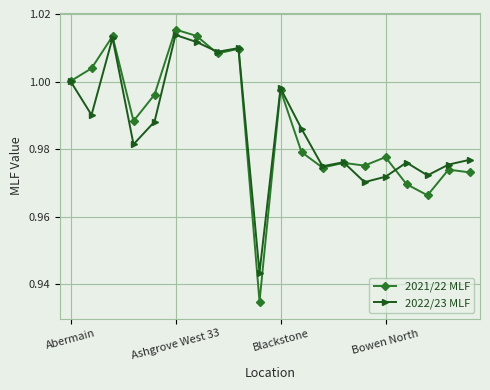

What is the difference between the maximum and minimum values in the 2022/23 MLF series?

0.1